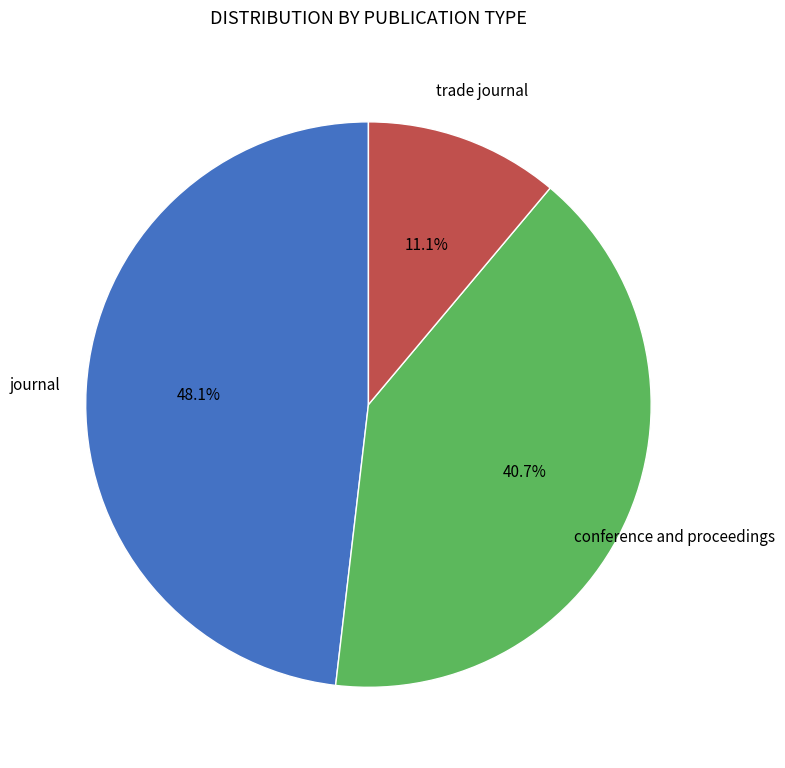

To the nearest percent, what is the average slice percentage?

33%